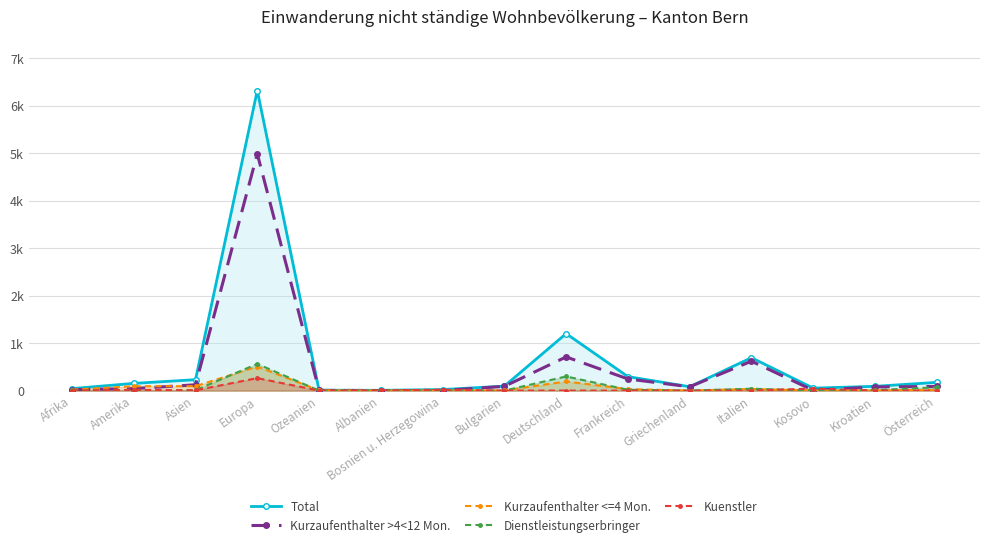

True or false: Kurzaufenthalter >4<12 Mon. and Kuenstler cross at least once.

True